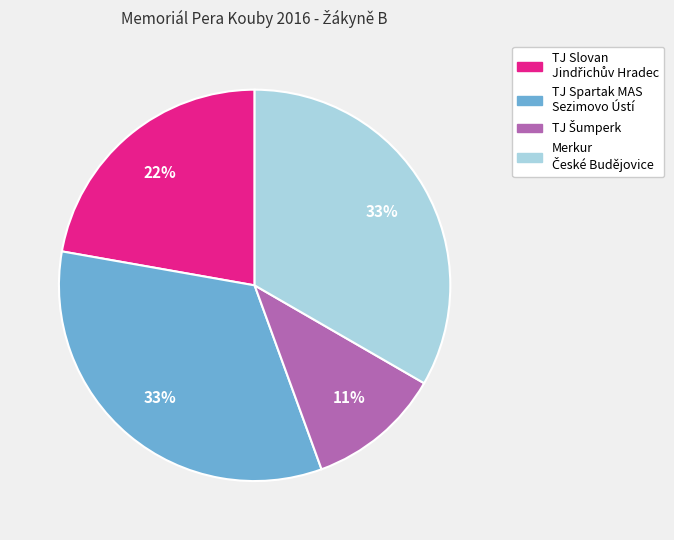

How many segments does this pie chart have?

4